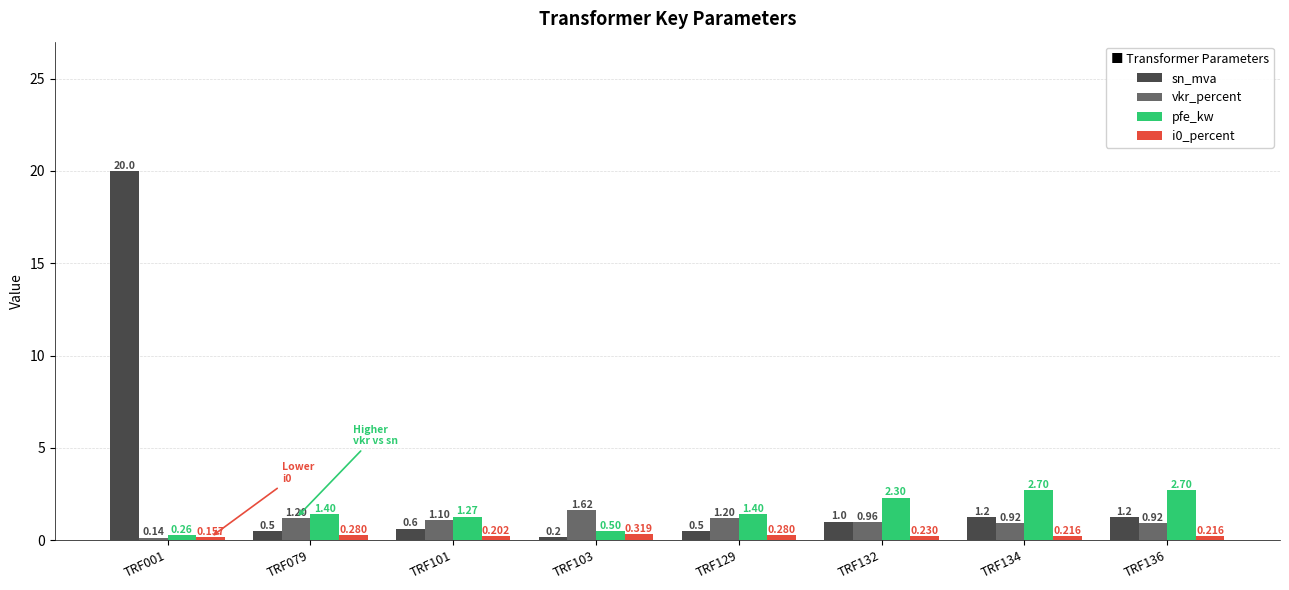

Which series has the widest spread of values?

sn_mva